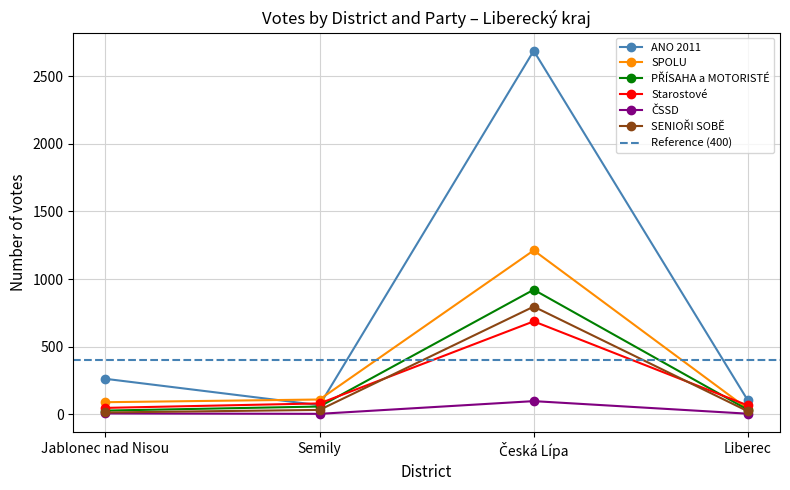

What is the value of the SPOLU point at the 1st from the left?

89